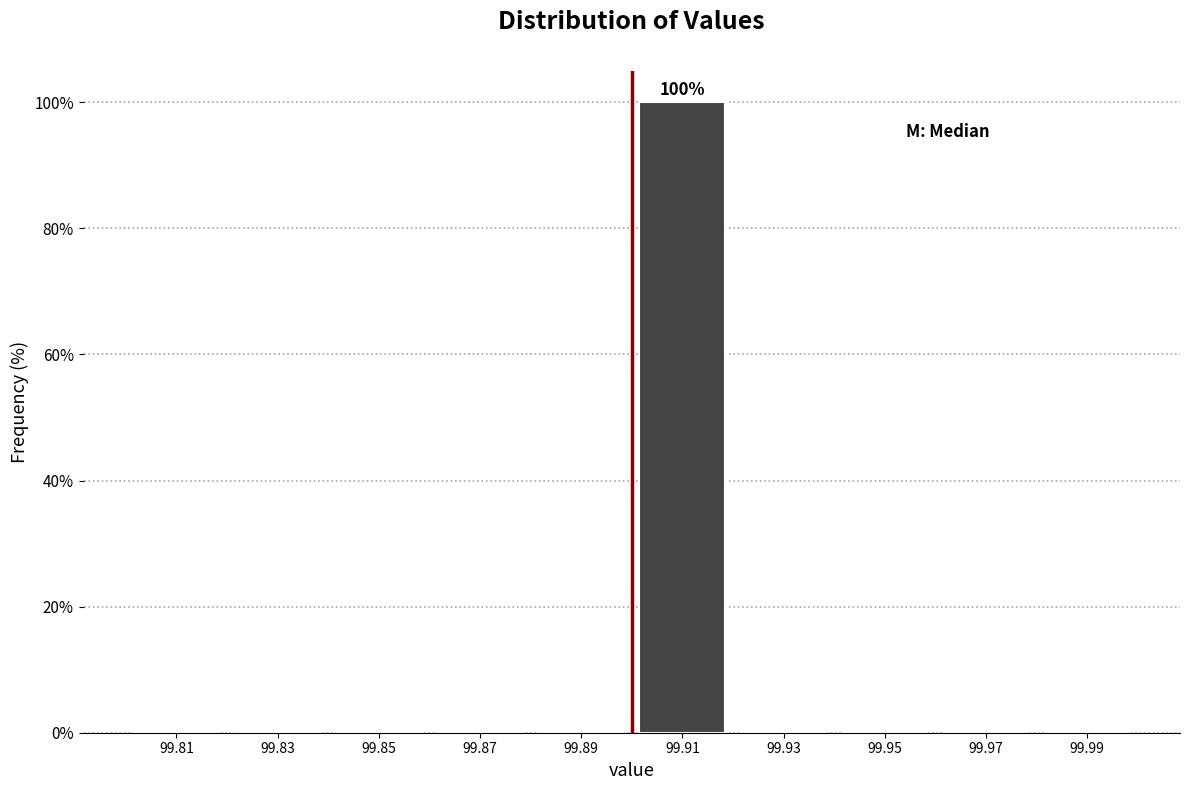

Over which range of the x-axis is the bar tallest?

99.90 to 99.92